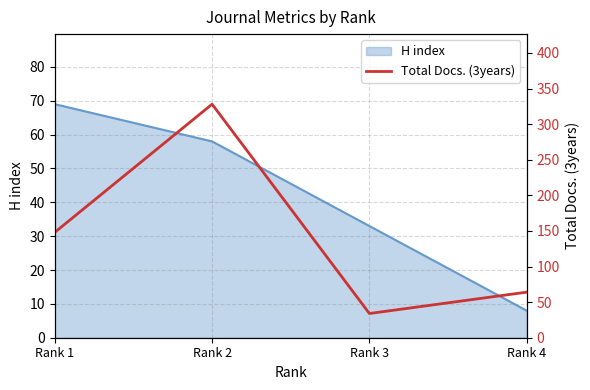

True or false: H index has more than 0 points higher than both neighbors.

False